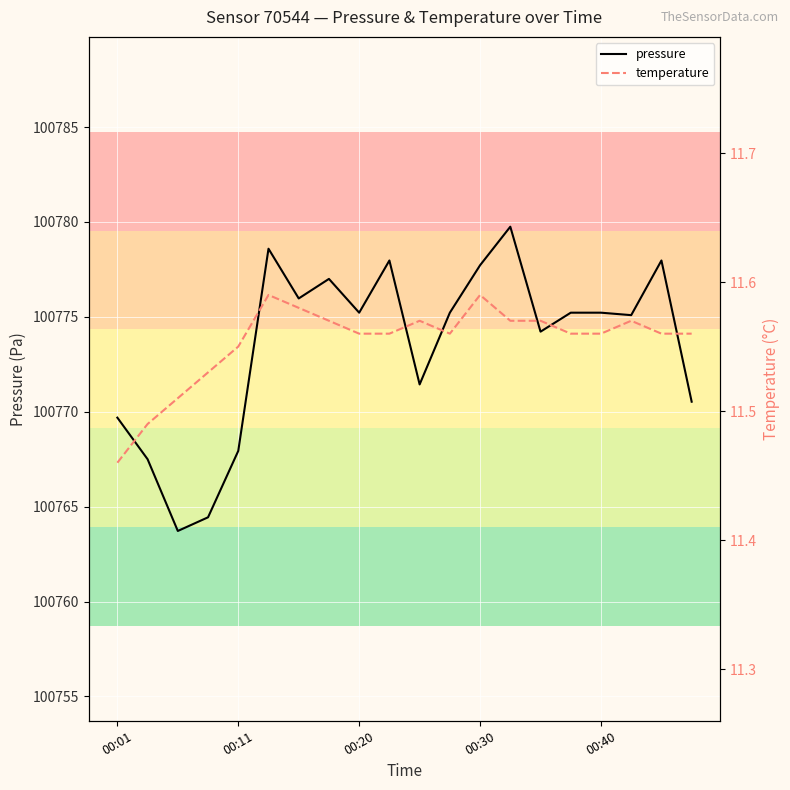

True or false: pressure and temperature intersect in this chart.

False